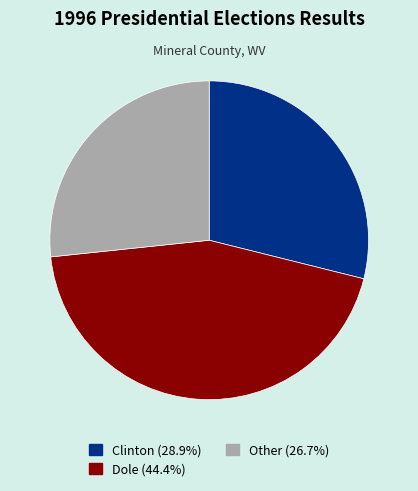

Does any single category account for the majority?

No